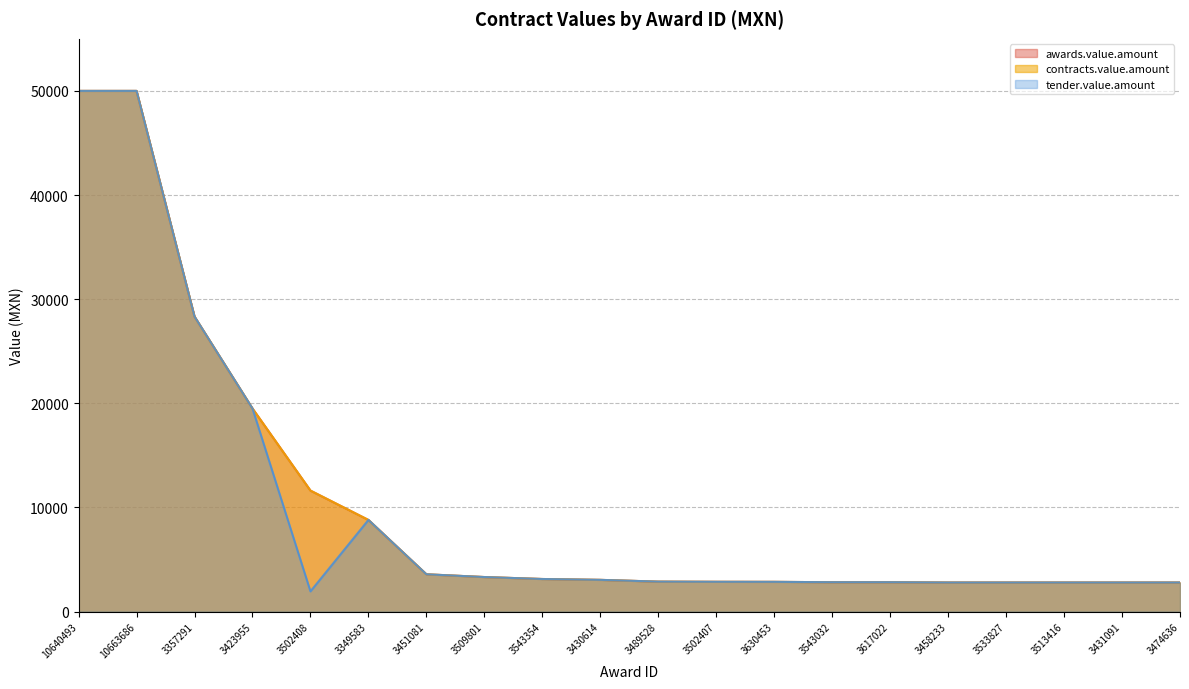

Reading left to right, what are all the values shown in this chart?

awards.value.amount: 50000.0	50000.0	28328.4	19500.0	11616.0	8797.5	3577.5	3312.5	3124.4	3042.0	2872.5	2855.8	2850.9	2815.5	2815.5	2786.8	2786.8	2786.8	2786.8	2786.8
contracts.value.amount: 50000.0	50000.0	28328.4	19500.0	11616.0	8797.5	3577.5	3312.5	3124.4	3042.0	2872.5	2855.8	2850.9	2815.5	2815.5	2786.8	2786.8	2786.8	2786.8	2786.8
tender.value.amount: 50000.0	50000.0	28328.4	19500.0	1937.0	8797.5	3577.5	3312.5	3124.4	3042.0	2872.5	2855.8	2850.9	2815.5	2815.5	2786.8	2786.8	2786.8	2786.8	2786.8